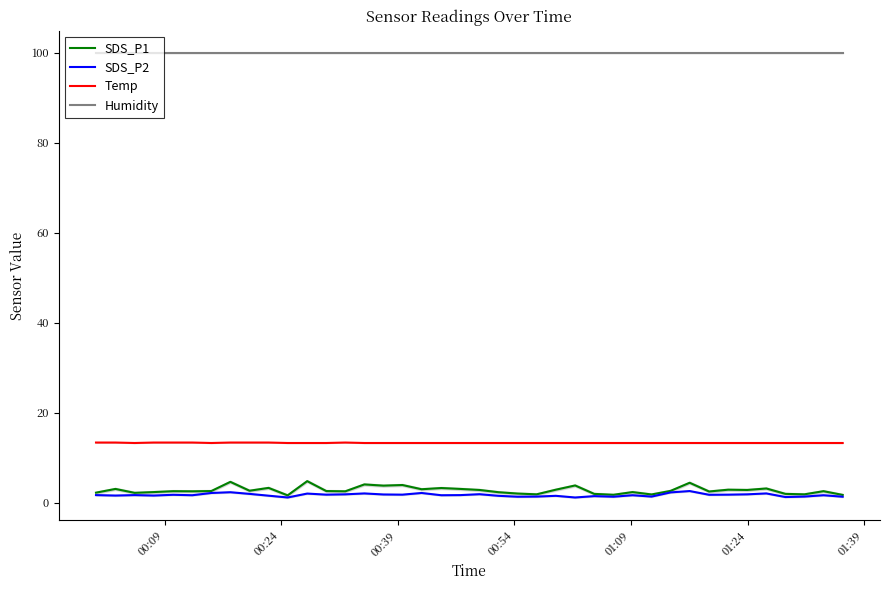

Which series has the largest total across all categories?

Humidity